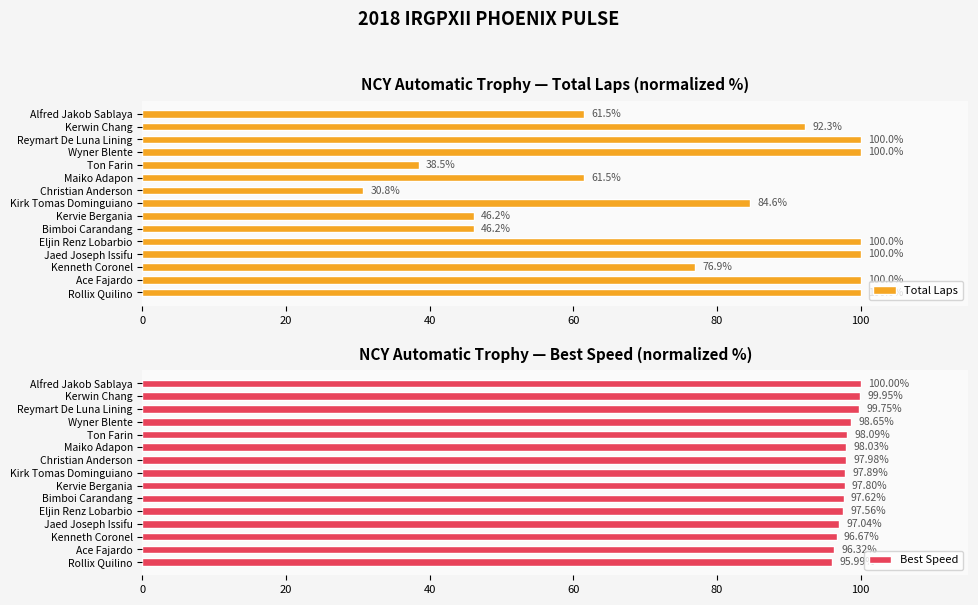

What is the value of the Total Laps bar at the 4th from the left?

100.0